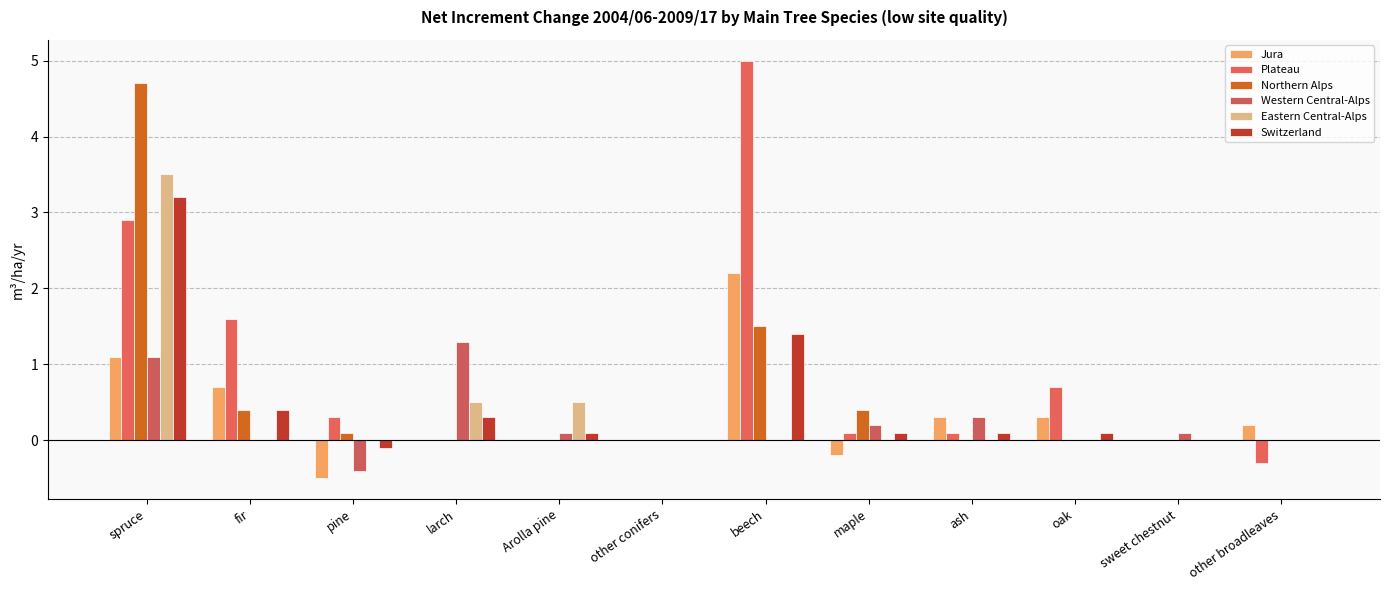

Which series has the largest range (max minus min)?

Plateau